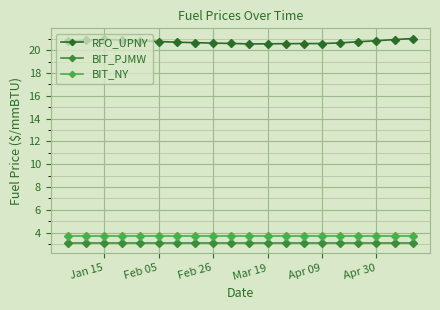

True or false: RFO_UPNY has more than 2 points higher than both neighbors.

False